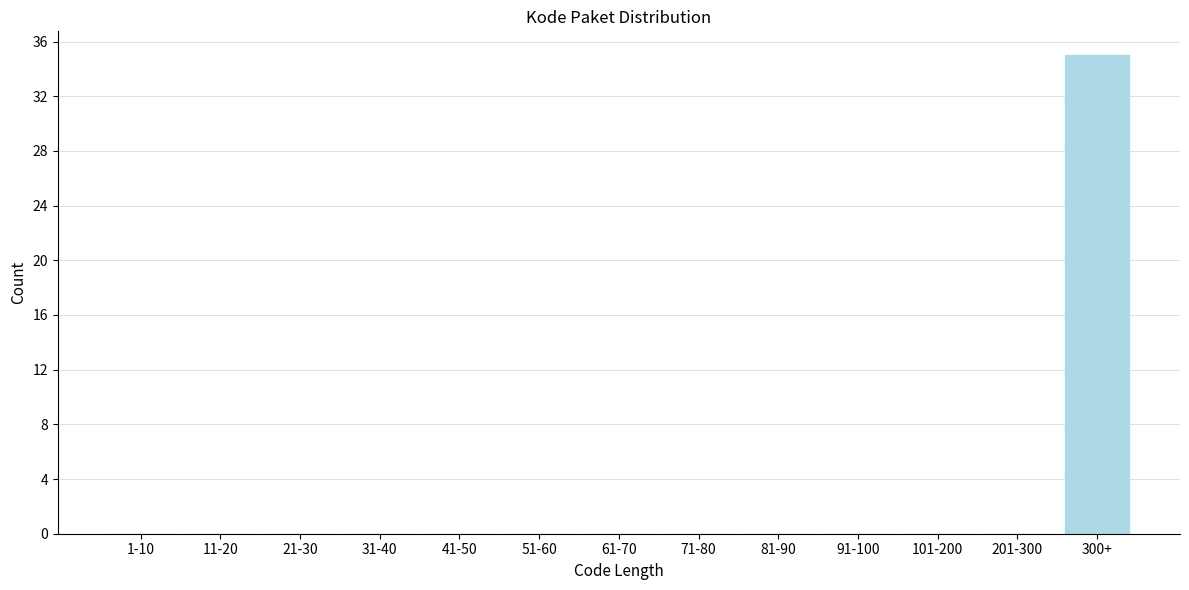

Reading left to right, list all the values displayed in this chart.

1-10=0	11-20=0	21-30=0	31-40=0	41-50=0	51-60=0	61-70=0	71-80=0	81-90=0	91-100=0	101-200=0	201-300=0	300+=35